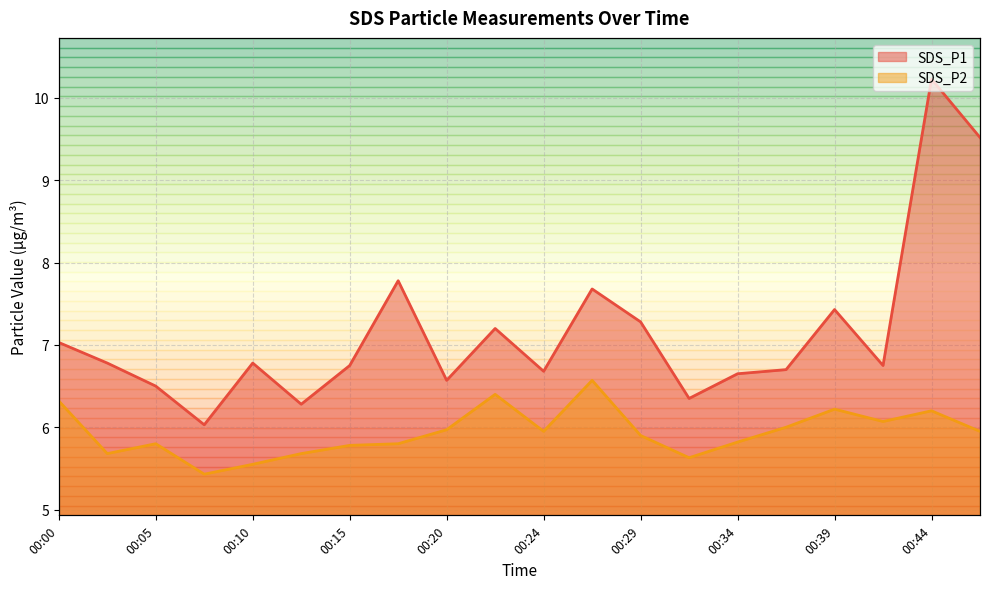

True or false: SDS_P1 and SDS_P2 cross at least once.

False